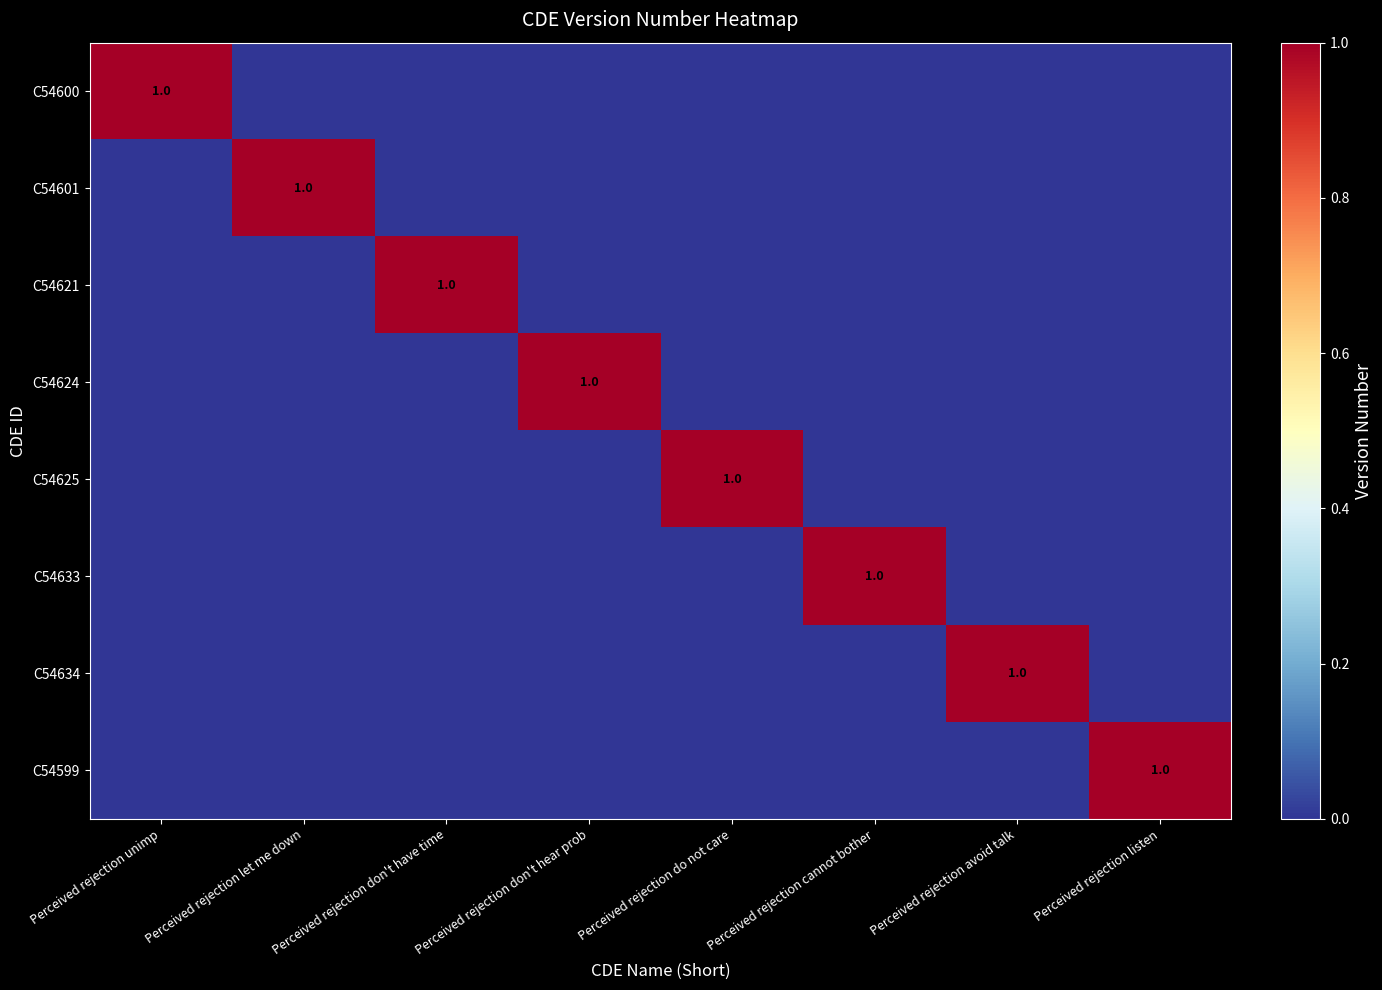

True or false: C54600 has a value of 1 at Perceived rejection don't hear prob.

False